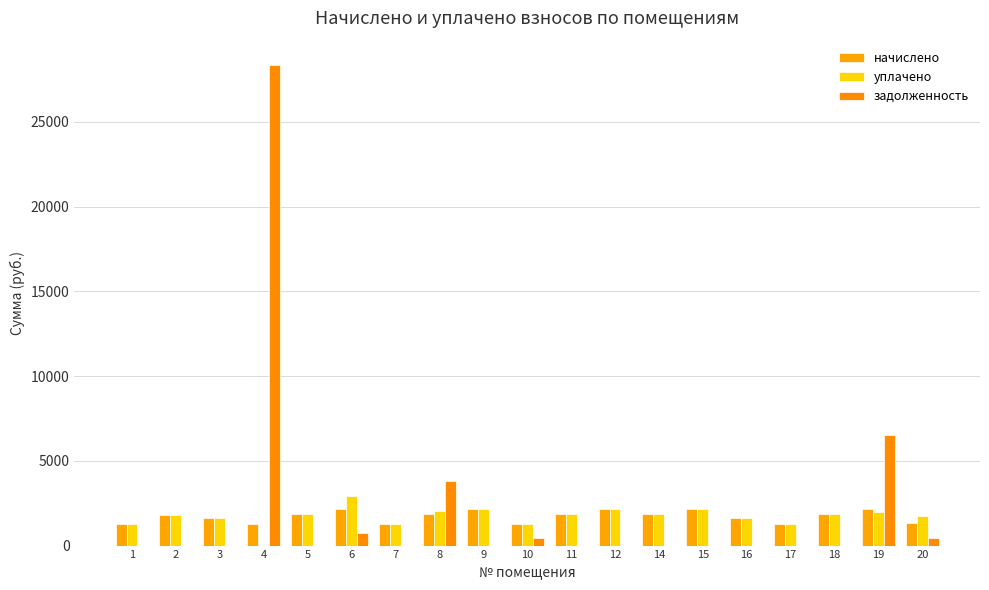

Read the уплачено value at 8.

2058.1